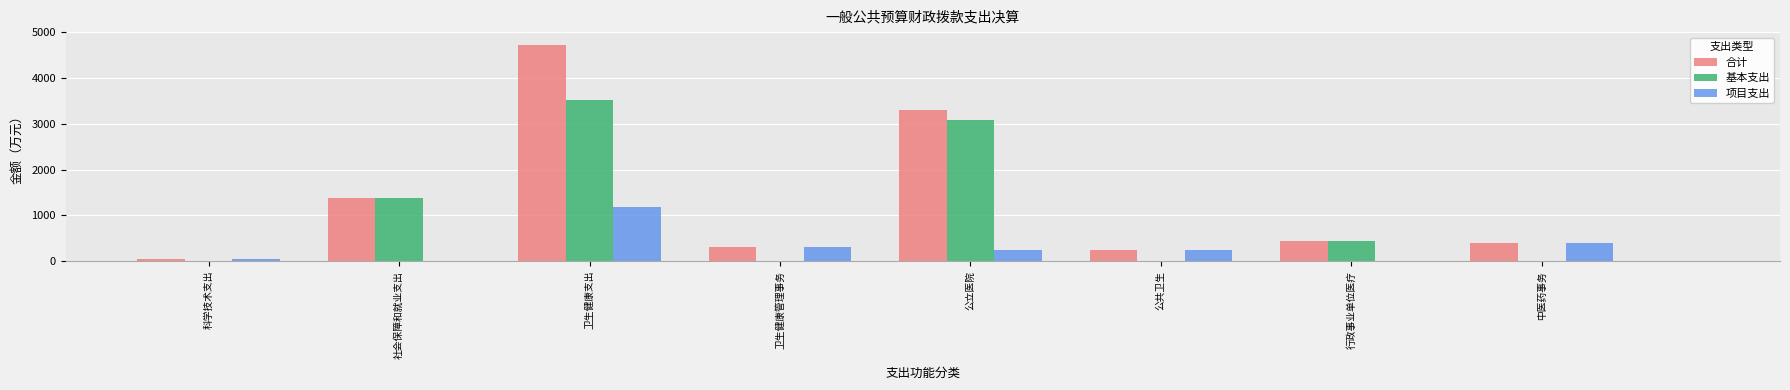

At which label does 合计 reach its peak?

卫生健康支出